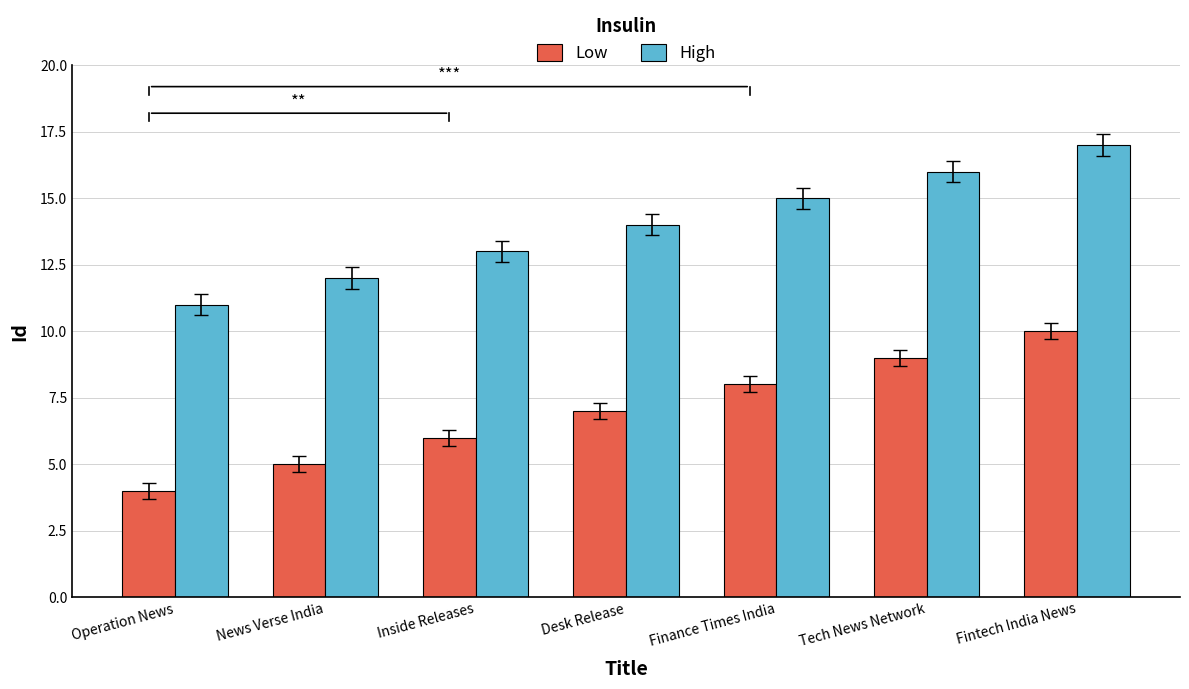

Which series has the largest total across all categories?

High